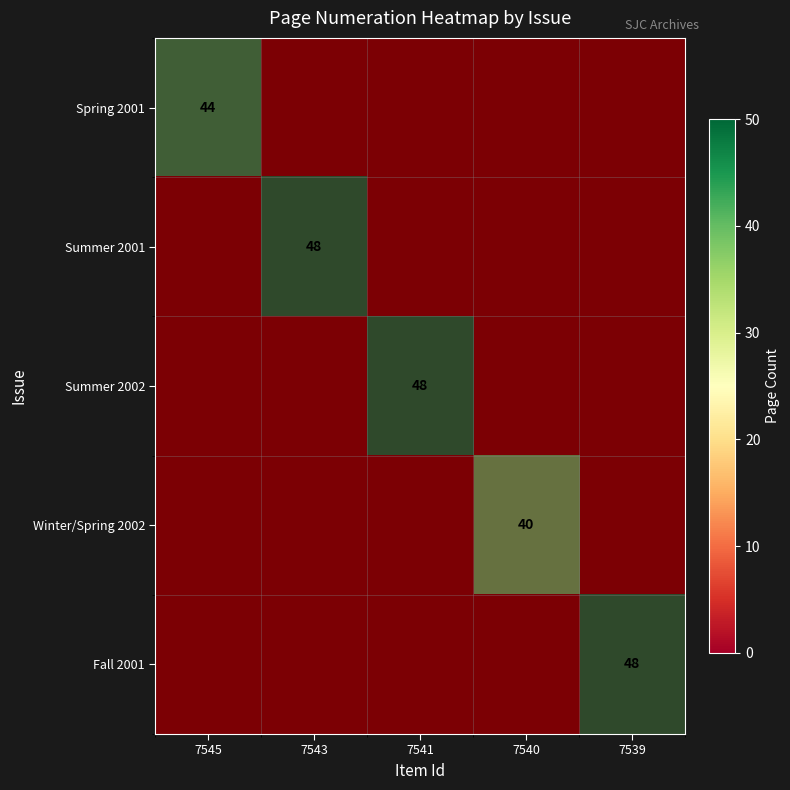

Which series changed the most between 7543 and 7539?

Summer 2001